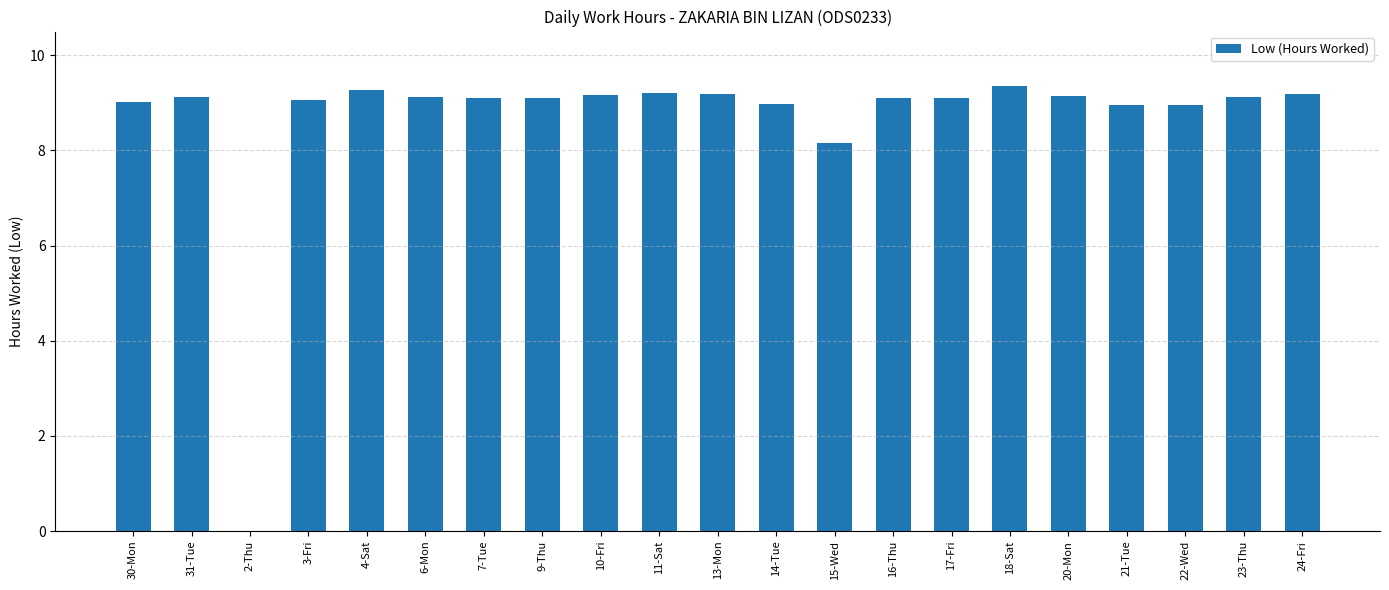

What is the ratio of the value at 4-Sat to the value at 9-Thu?

1.0